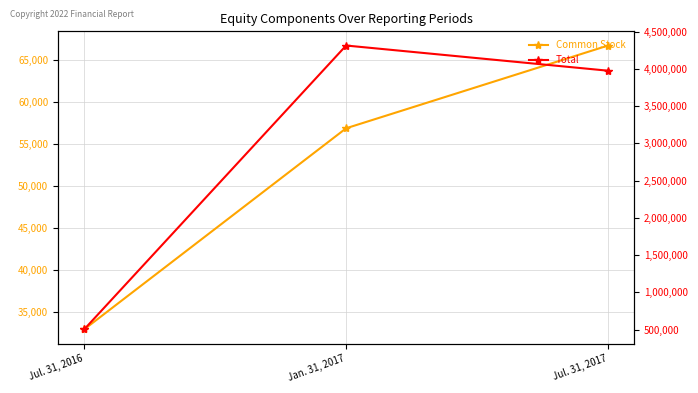

Between Jan. 31, 2017 and Jul. 31, 2016, which is larger?

Jan. 31, 2017